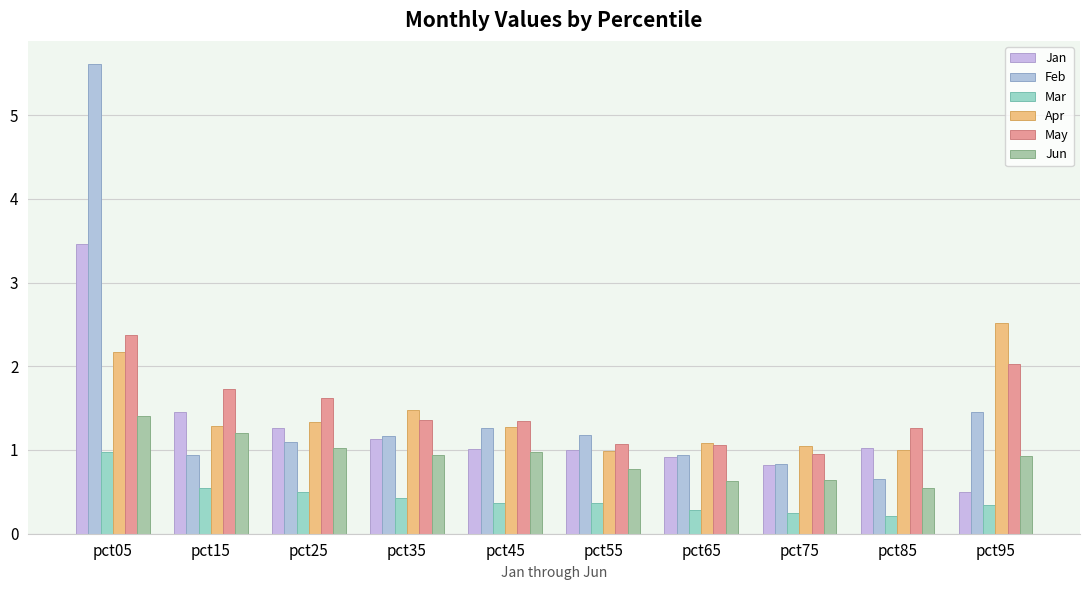

The Mar series shows 0.6 at pct45. True or false?

False